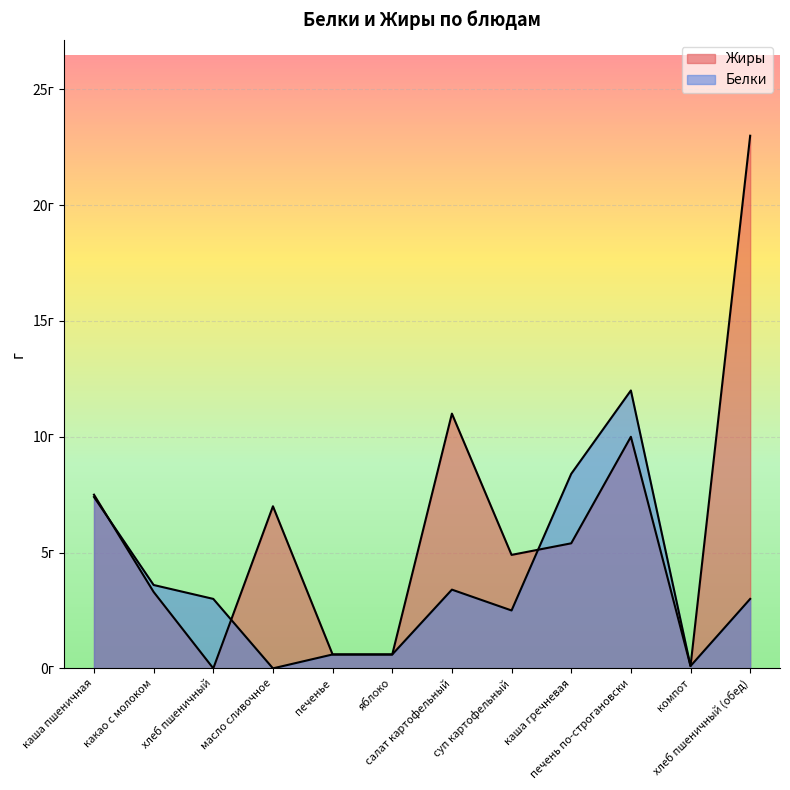

Which label corresponds to the smallest value in the chart?

масло сливочное